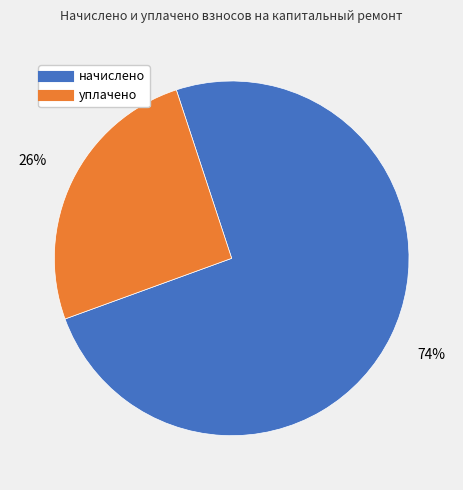

To the nearest percent, what is the average slice percentage?

50%